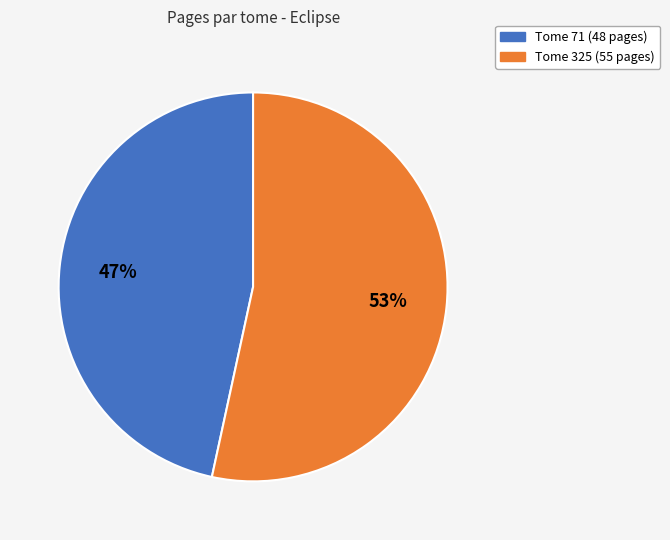

Do Tome 325 (55 pages) and Tome 71 (48 pages) together represent more than half of the pie?

Yes